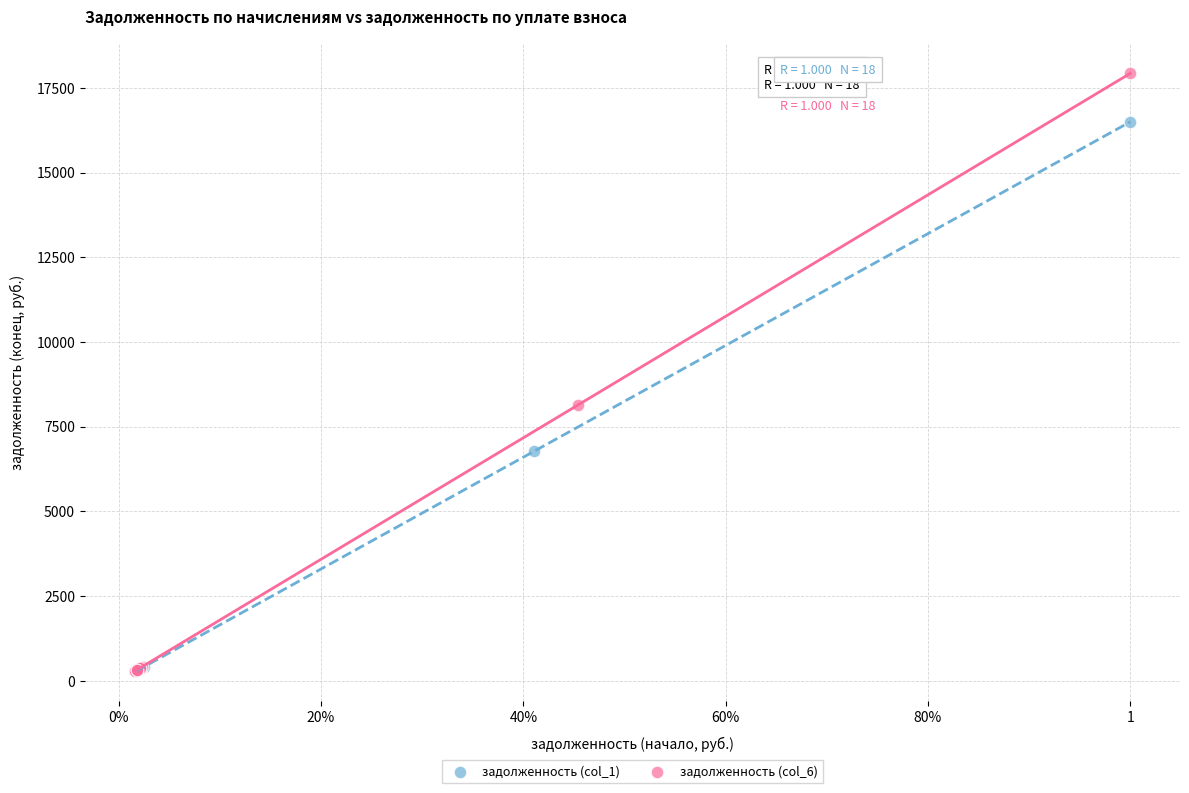

What are all the series names shown in the legend?

задолженность (col_1), задолженность (col_6)